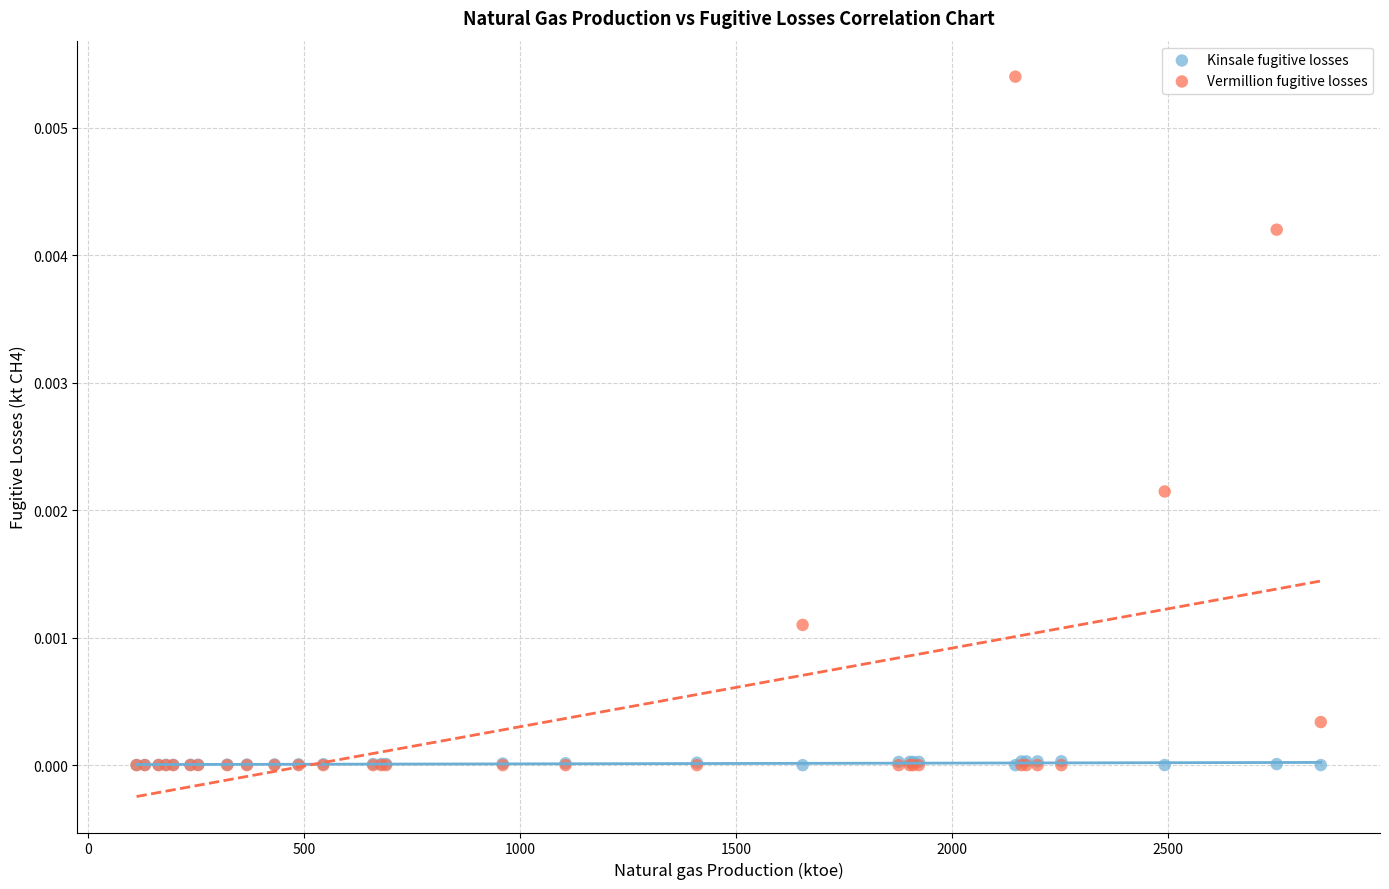

Which series contains the highest Y value?

Vermillion fugitive losses